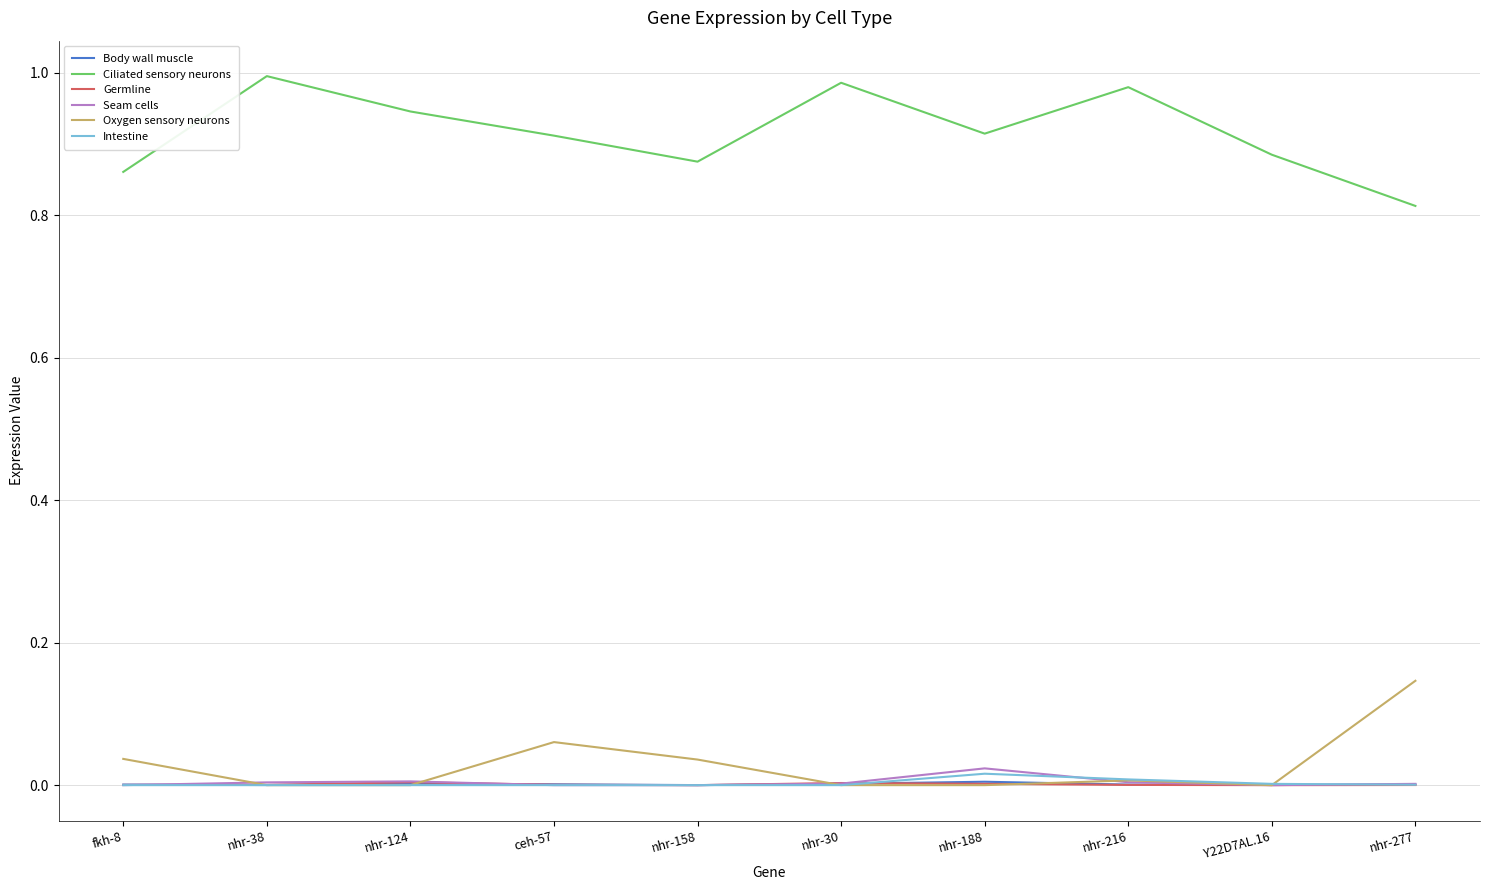

Is it true that Intestine equals 0.0 at nhr-188?

True